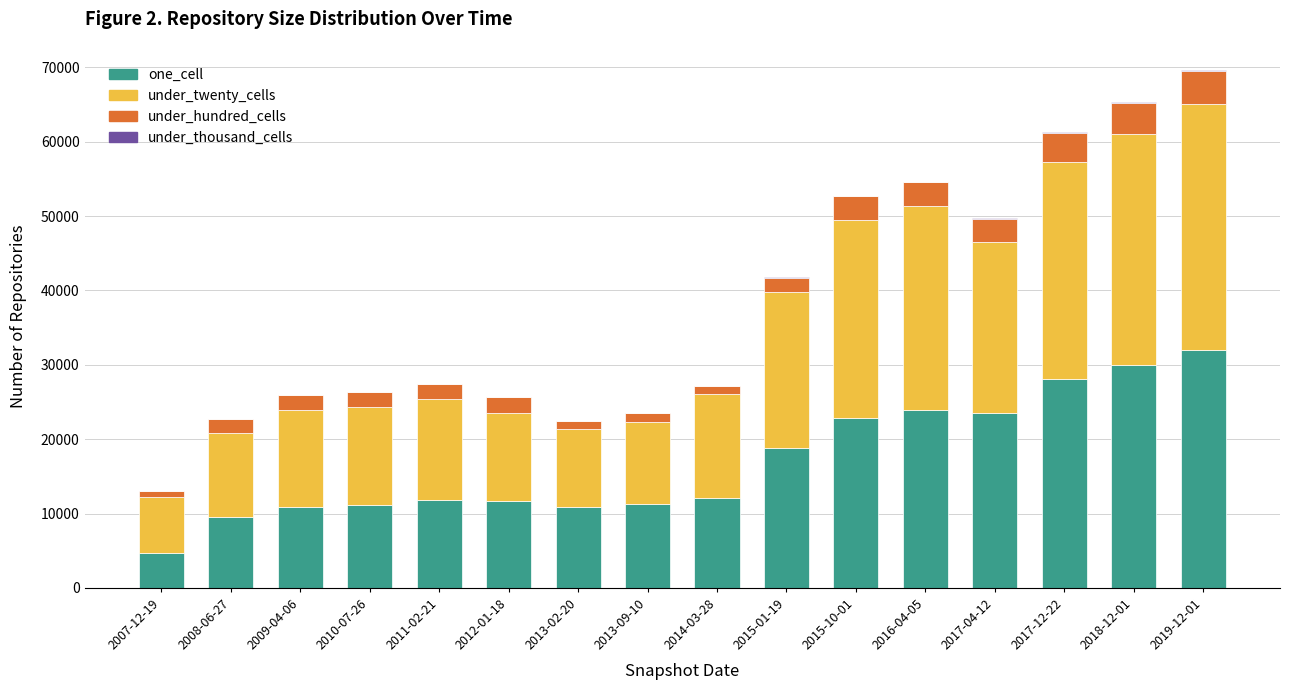

The value of one_cell at 2015-10-01 is 22826. True or false?

True